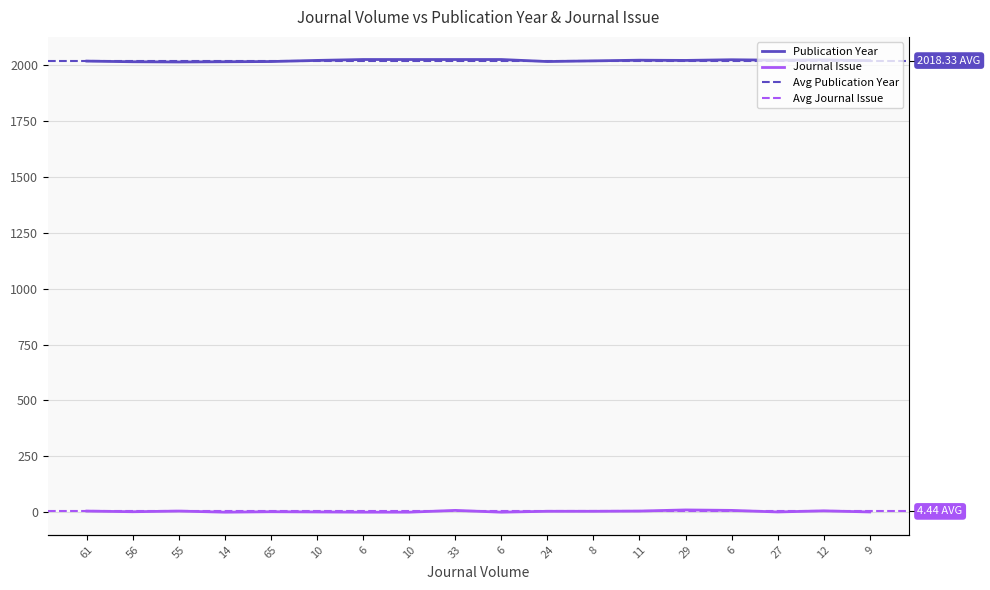

The Publication Year series shows 760 at 27. True or false?

False